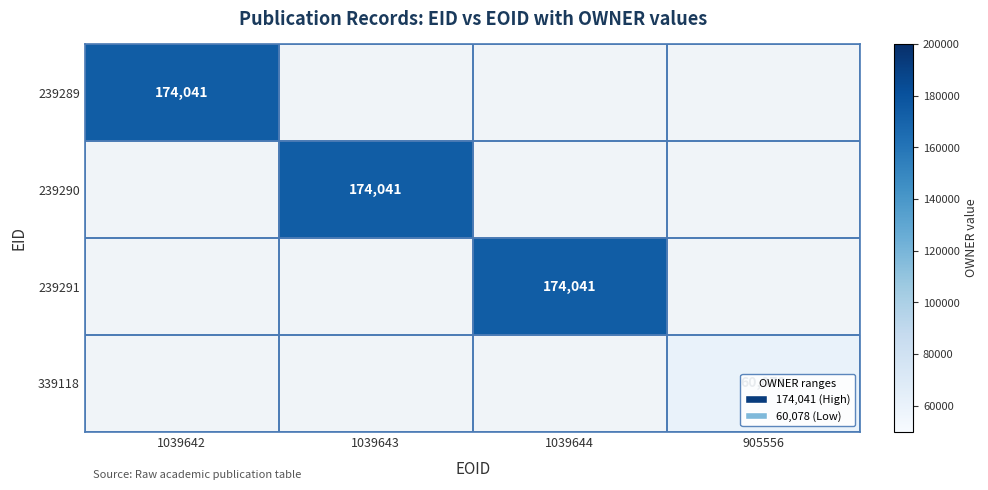

Is it true that 239290 equals 311683 at 1039643?

False